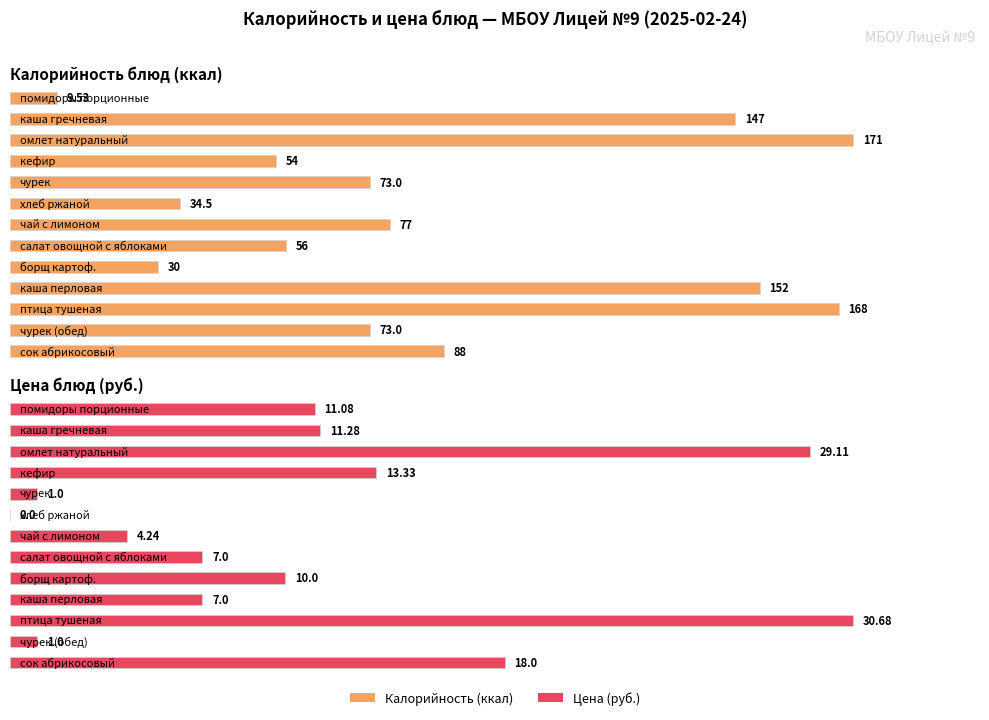

What is the difference between the highest and lowest values at сок абрикосовый?

70.0